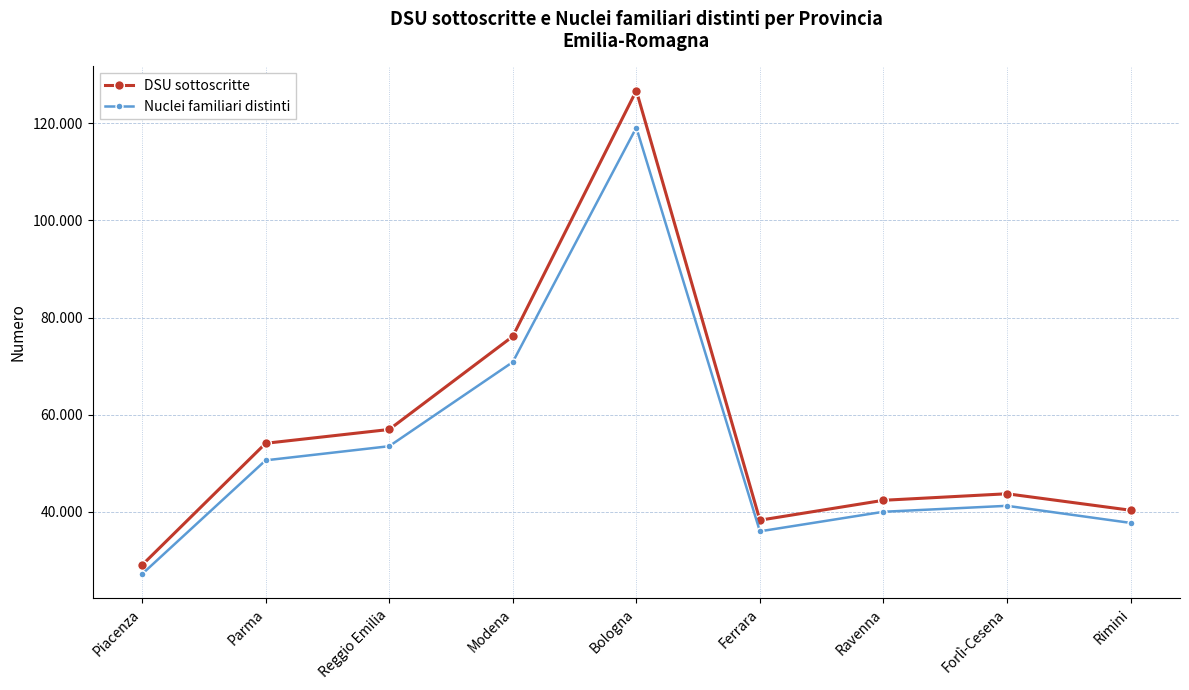

What are all the series names shown in the legend?

DSU sottoscritte, Nuclei familiari distinti